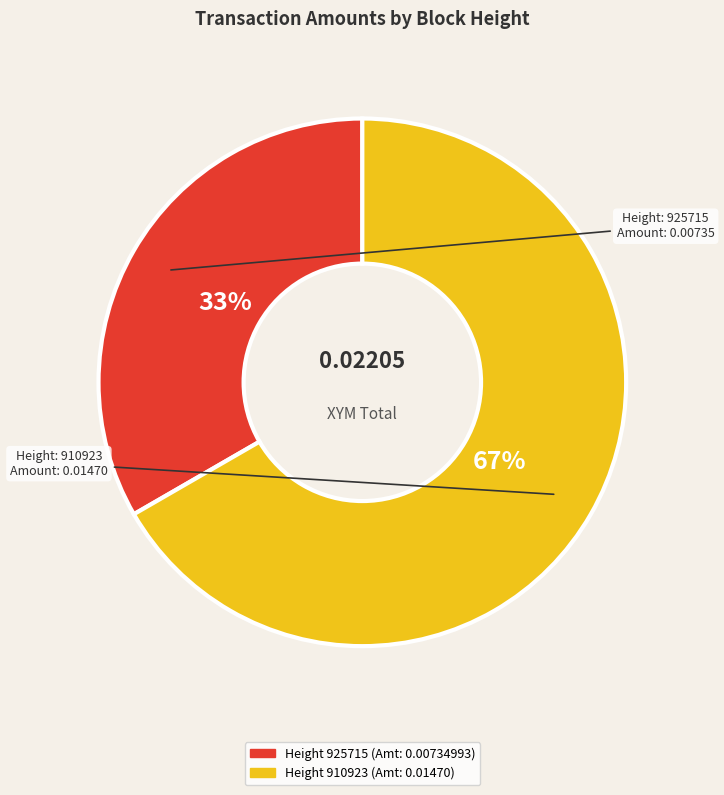

To the nearest percent, what is the average slice percentage?

50%